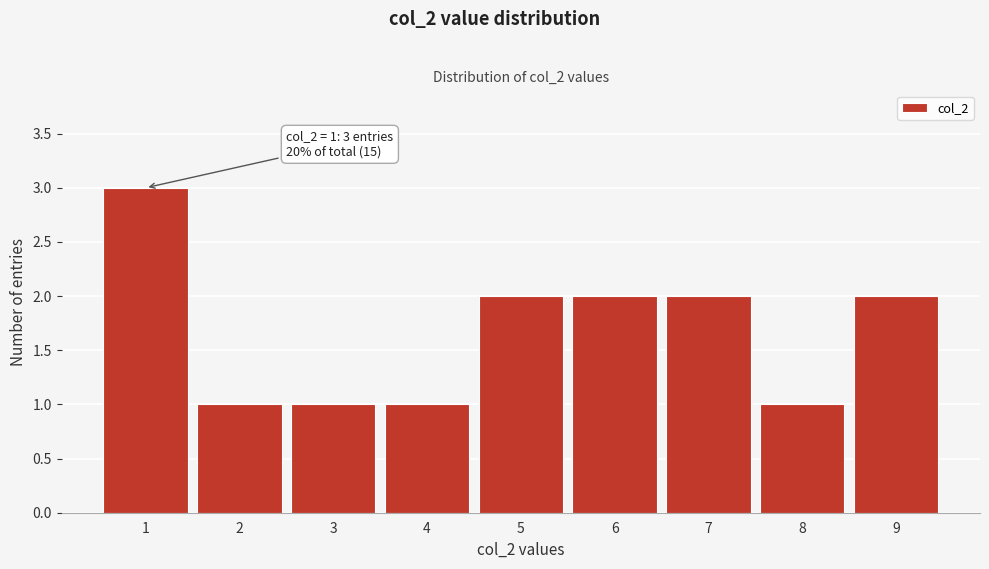

Which range on the x-axis has the tallest bar?

0.5 to 1.5